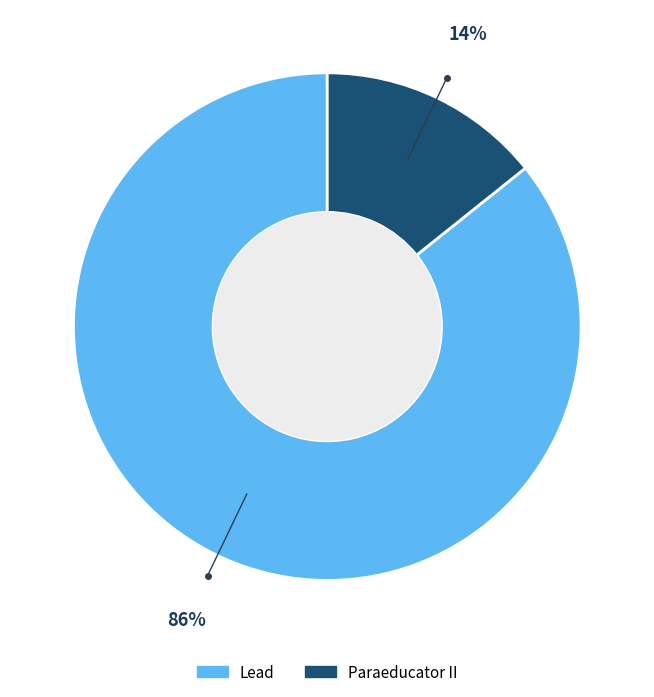

What is the largest slice in the pie chart?

Lead